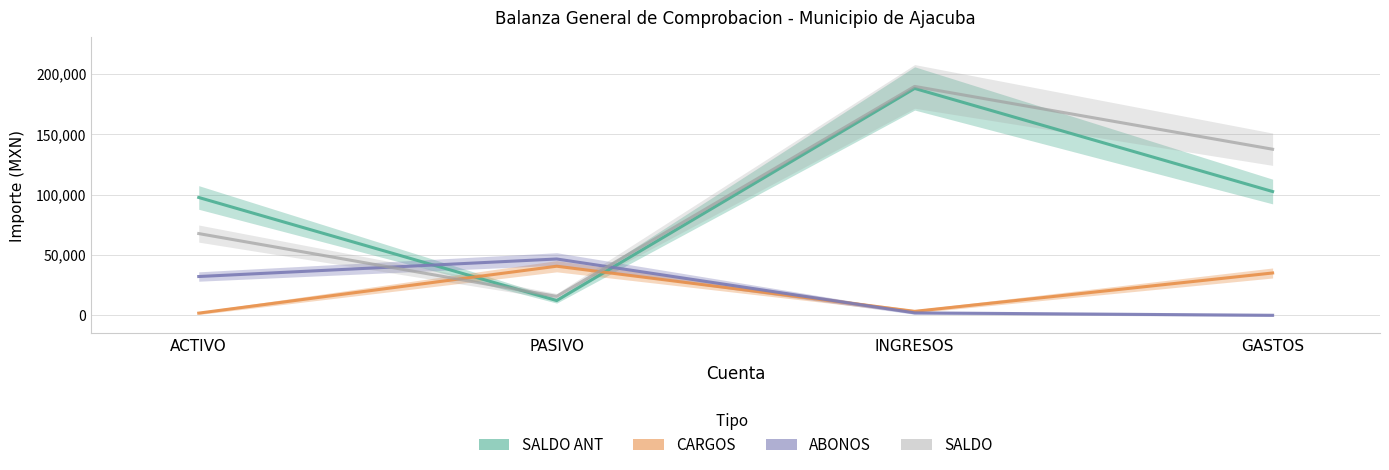

What is the label of the 4th point from the left?

GASTOS